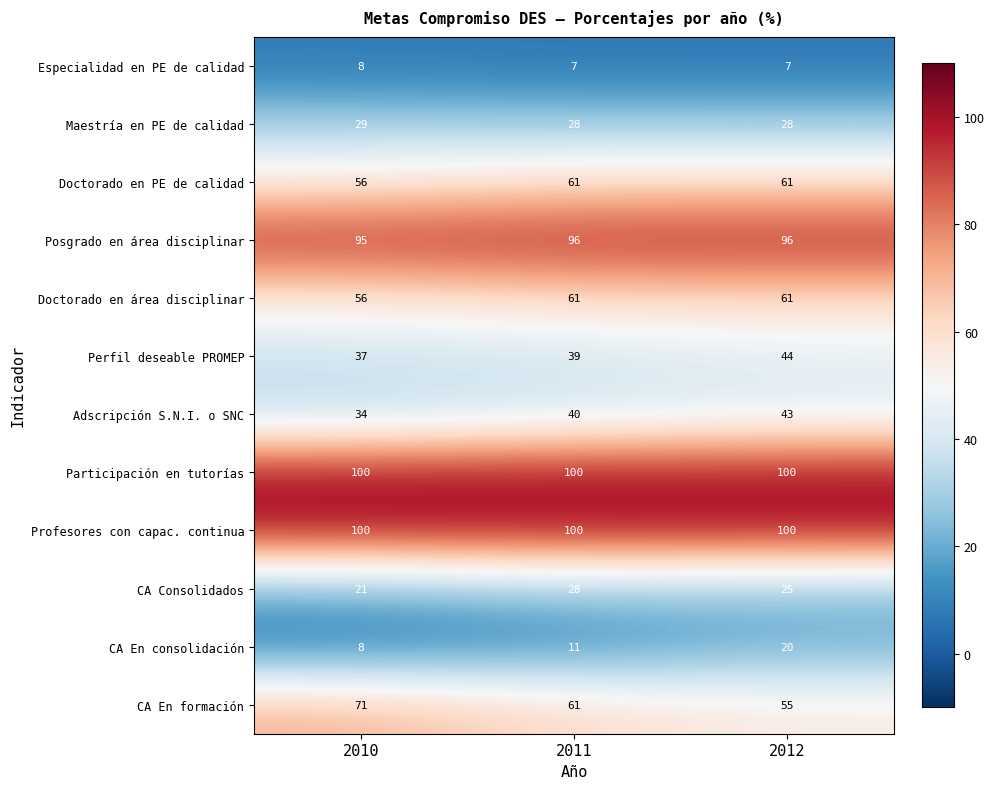

What is the difference between the highest and lowest values at 2011?

93